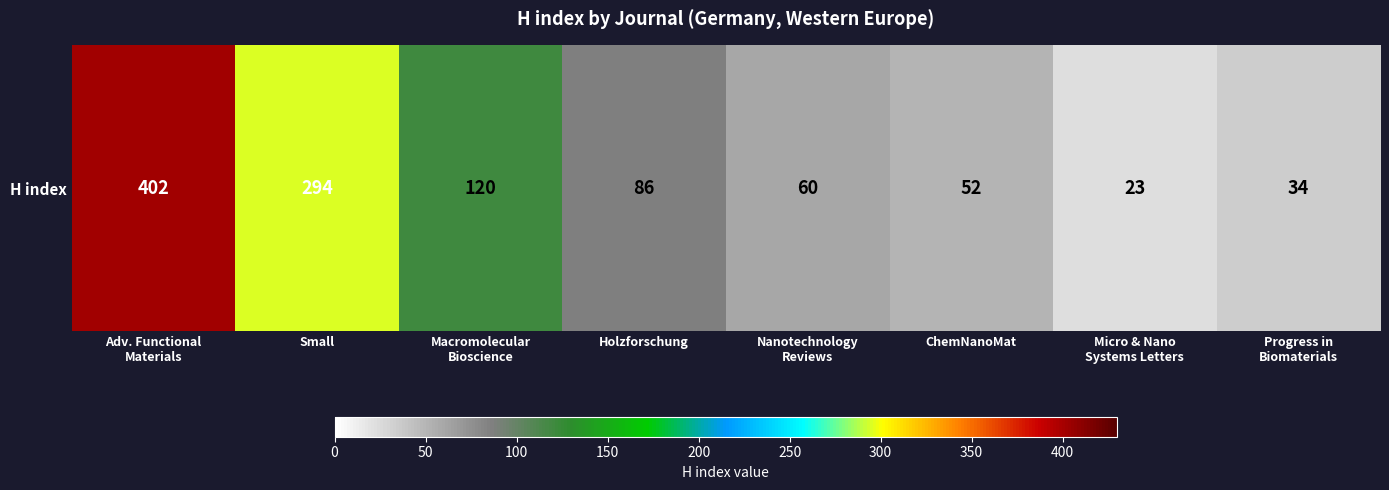

What is the difference between the maximum and minimum values?

379